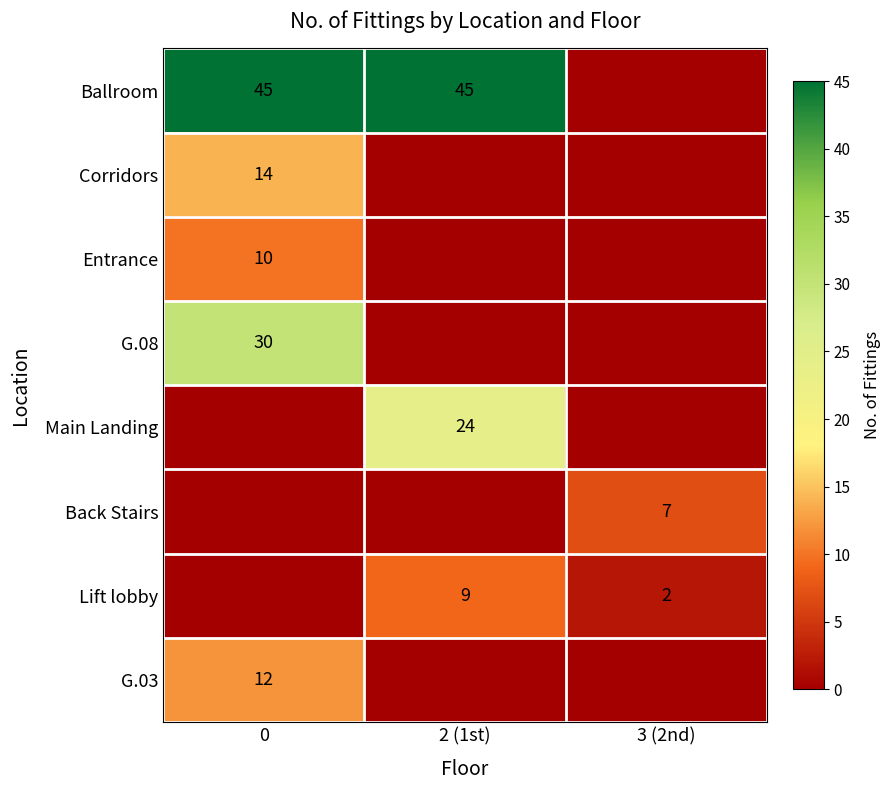

The Ballroom series shows 45 at 2 (1st). True or false?

True